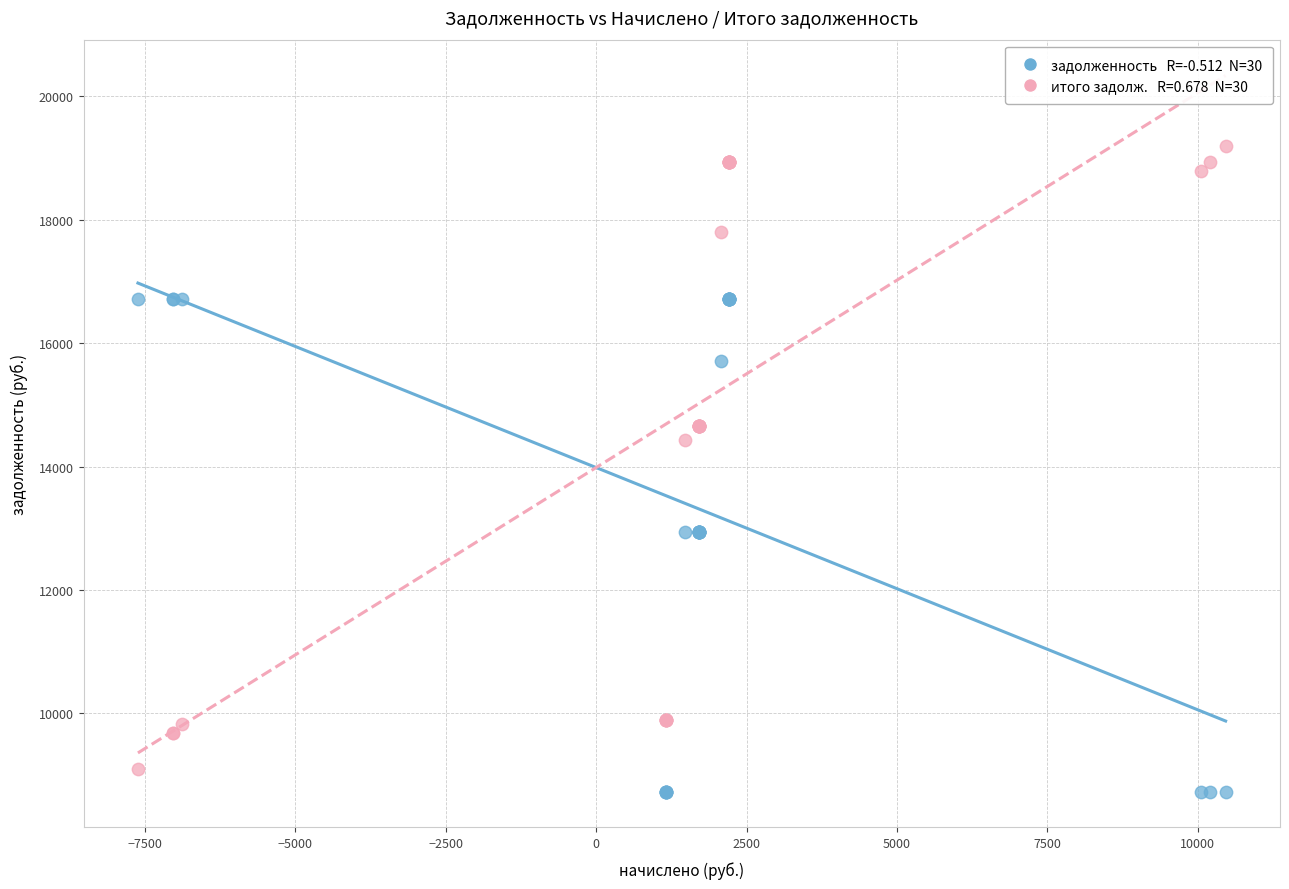

Across all series, what Y value is closest to 13962?

14424.7